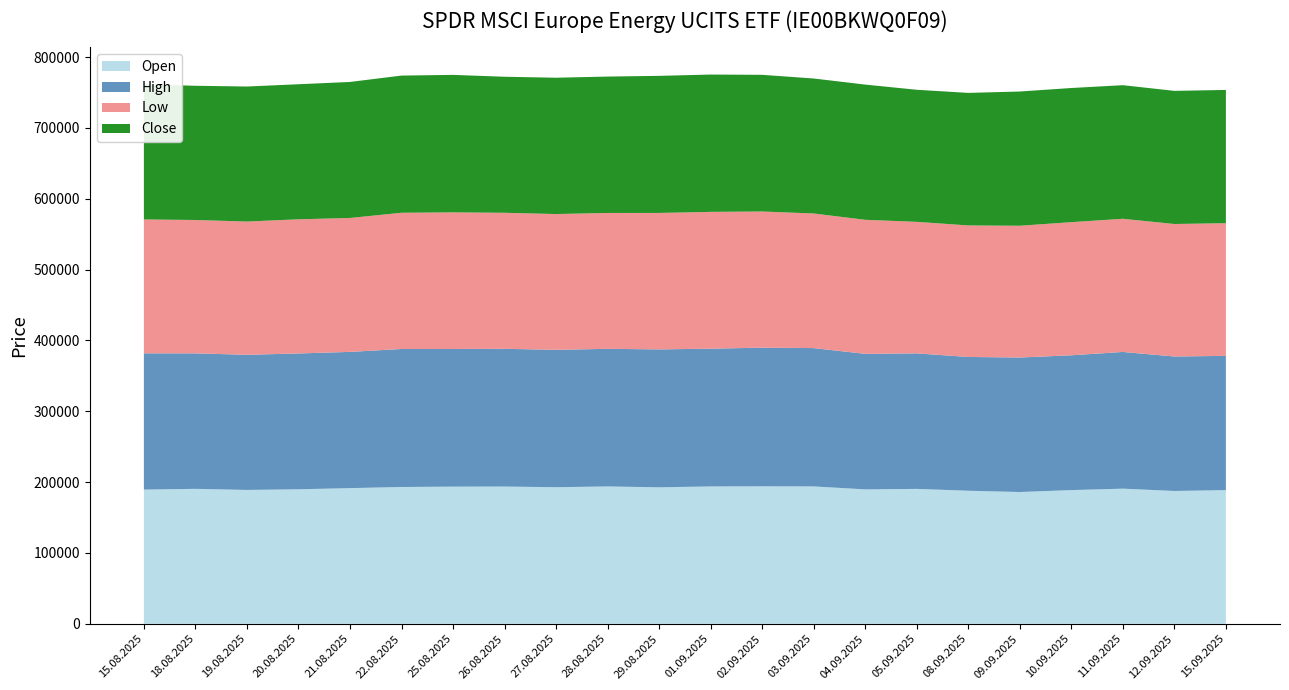

Reading right to left, what are all the values shown in this chart?

Open: 15.09.2025=188735	12.09.2025=187502	11.09.2025=190780	10.09.2025=188738	09.09.2025=186022	08.09.2025=187830	05.09.2025=190450	04.09.2025=189763	03.09.2025=193939	02.09.2025=194095	01.09.2025=193913	29.08.2025=192666	28.08.2025=193920	27.08.2025=192801	26.08.2025=193740	25.08.2025=193620	22.08.2025=193138	21.08.2025=191502	20.08.2025=189904	19.08.2025=188964	18.08.2025=190503	15.08.2025=189462
High: 15.09.2025=189494	12.09.2025=189880	11.09.2025=192985	10.09.2025=190329	09.09.2025=189902	08.09.2025=188866	05.09.2025=191322	04.09.2025=191343	03.09.2025=195270	02.09.2025=195738	01.09.2025=194484	29.08.2025=194708	28.08.2025=194264	27.08.2025=193953	26.08.2025=194480	25.08.2025=194351	22.08.2025=194823	21.08.2025=192354	20.08.2025=191728	19.08.2025=190800	18.08.2025=191276	15.08.2025=192351
Low: 15.09.2025=187353	12.09.2025=187025	11.09.2025=188008	10.09.2025=187954	09.09.2025=186022	08.09.2025=185703	05.09.2025=185680	04.09.2025=189234	03.09.2025=190044	02.09.2025=192227	01.09.2025=193138	29.08.2025=192646	28.08.2025=191816	27.08.2025=191721	26.08.2025=192018	25.08.2025=192857	22.08.2025=192319	21.08.2025=189064	20.08.2025=189418	19.08.2025=188114	18.08.2025=188277	15.08.2025=189046
Close: 15.09.2025=188089	12.09.2025=187961	11.09.2025=188616	10.09.2025=189387	09.09.2025=189515	08.09.2025=187107	05.09.2025=186469	04.09.2025=190887	03.09.2025=190575	02.09.2025=192966	01.09.2025=193871	29.08.2025=193538	28.08.2025=192553	27.08.2025=192461	26.08.2025=192055	25.08.2025=194111	22.08.2025=193677	21.08.2025=192018	20.08.2025=190682	19.08.2025=190631	18.08.2025=189496	15.08.2025=190834